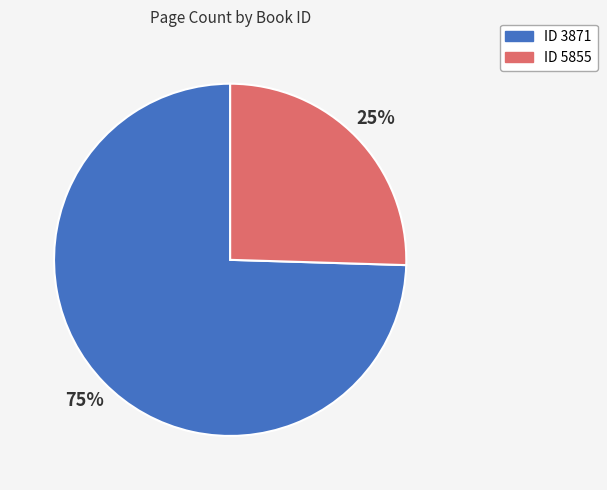

To the nearest percent, what is the average slice percentage?

50%